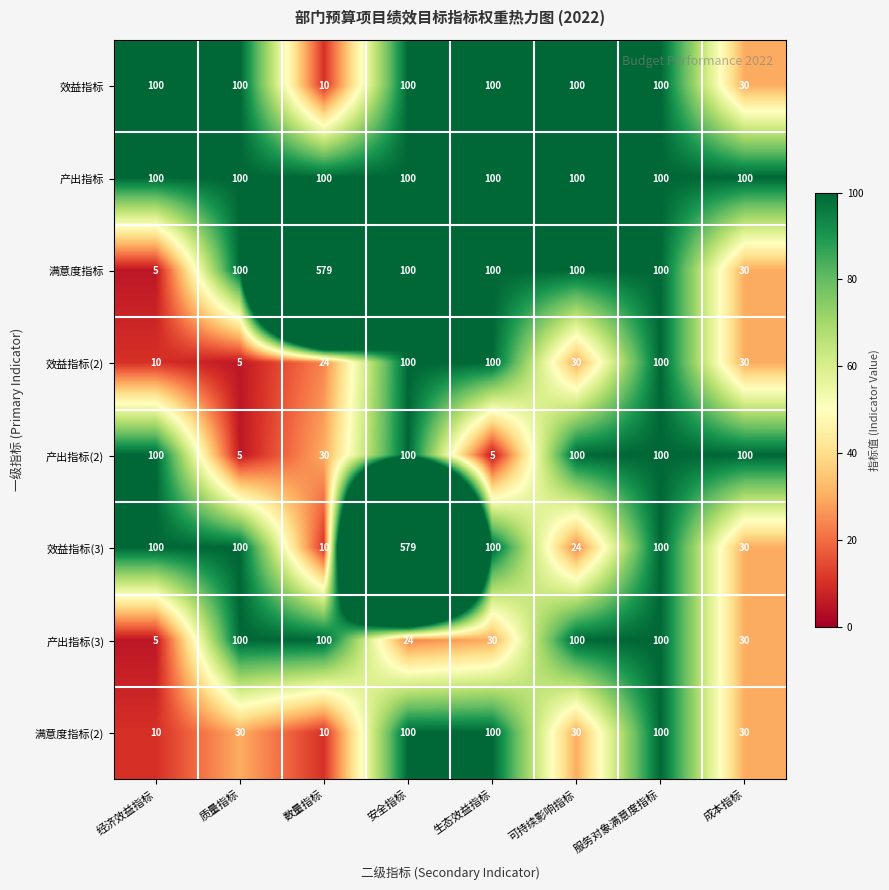

What is the lowest value of the 产出指标 series?

100